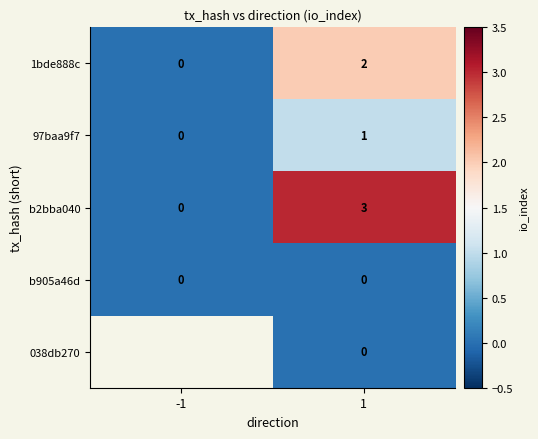

What is the difference between the maximum and minimum values in the b2bba040 series?

3